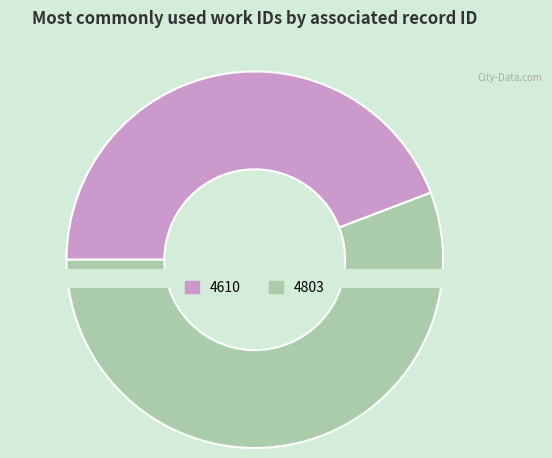

Which category has the smallest portion of the pie?

4610